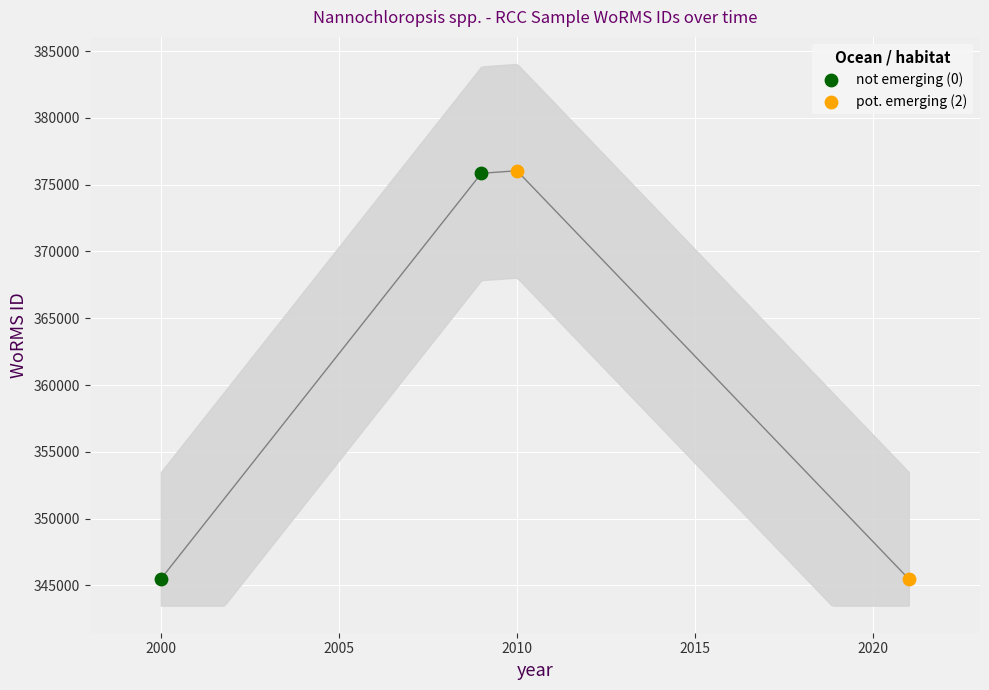

What is the change in value from 2021-10-01 to 2009-03-06?

+30367